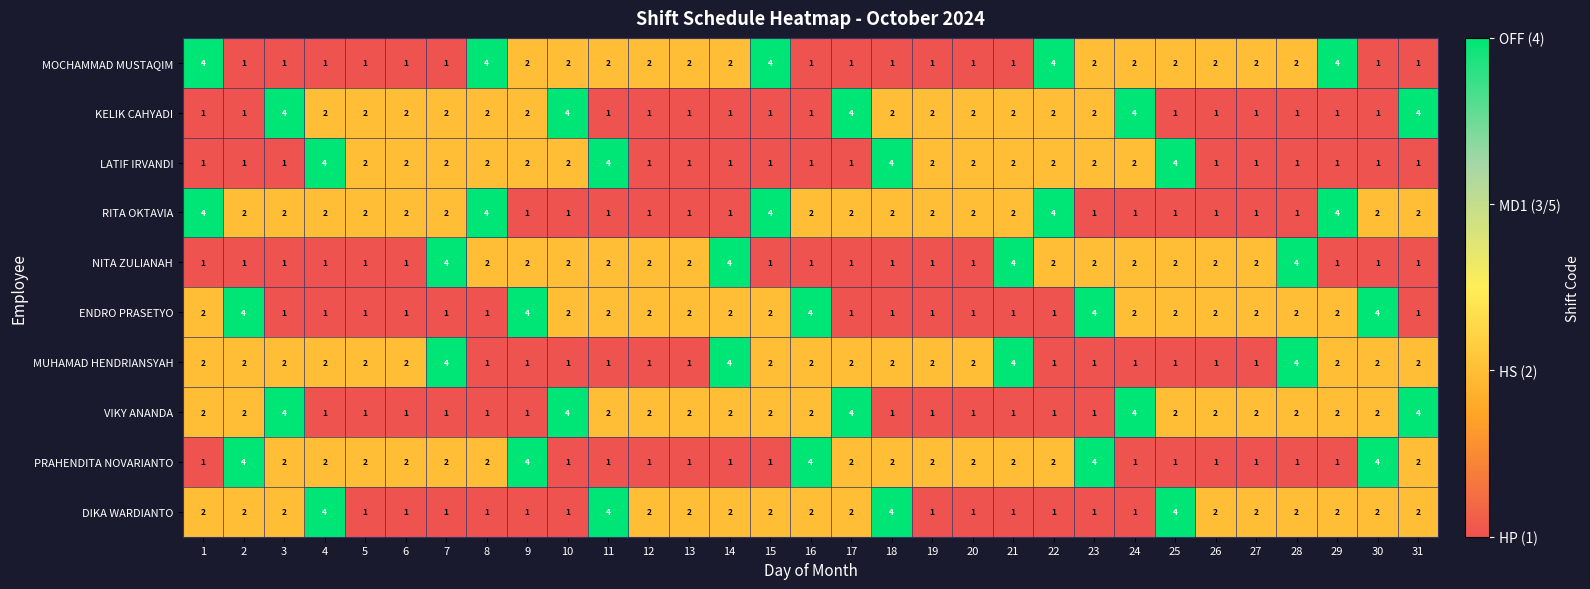

What is the greatest value displayed?

4